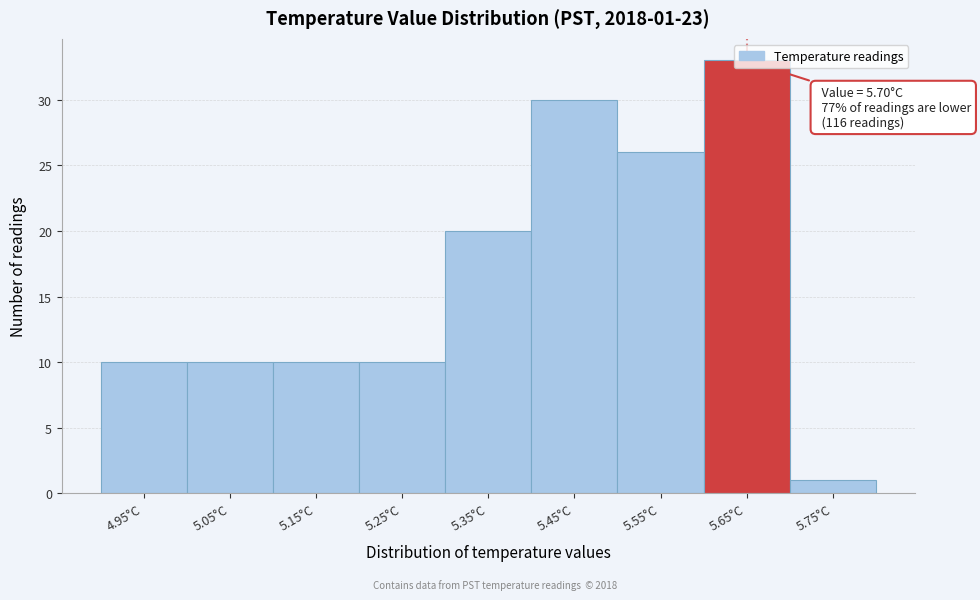

What position from the left is 4.95°C?

1